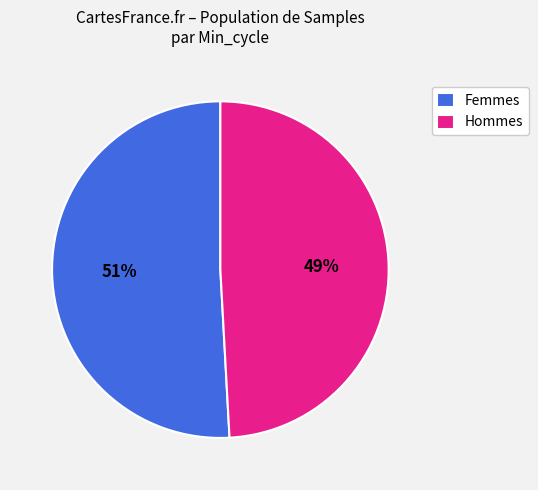

Approximately how many times larger is the value at Femmes compared to Hommes?

1.0